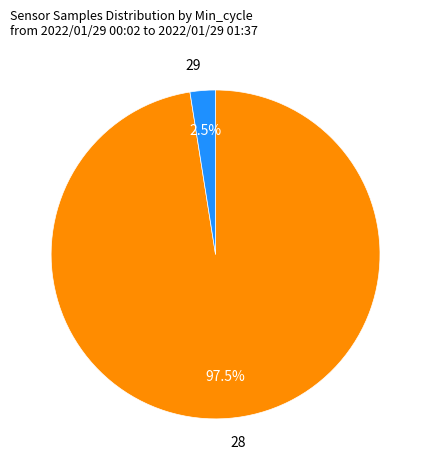

Does any single category account for the majority?

Yes